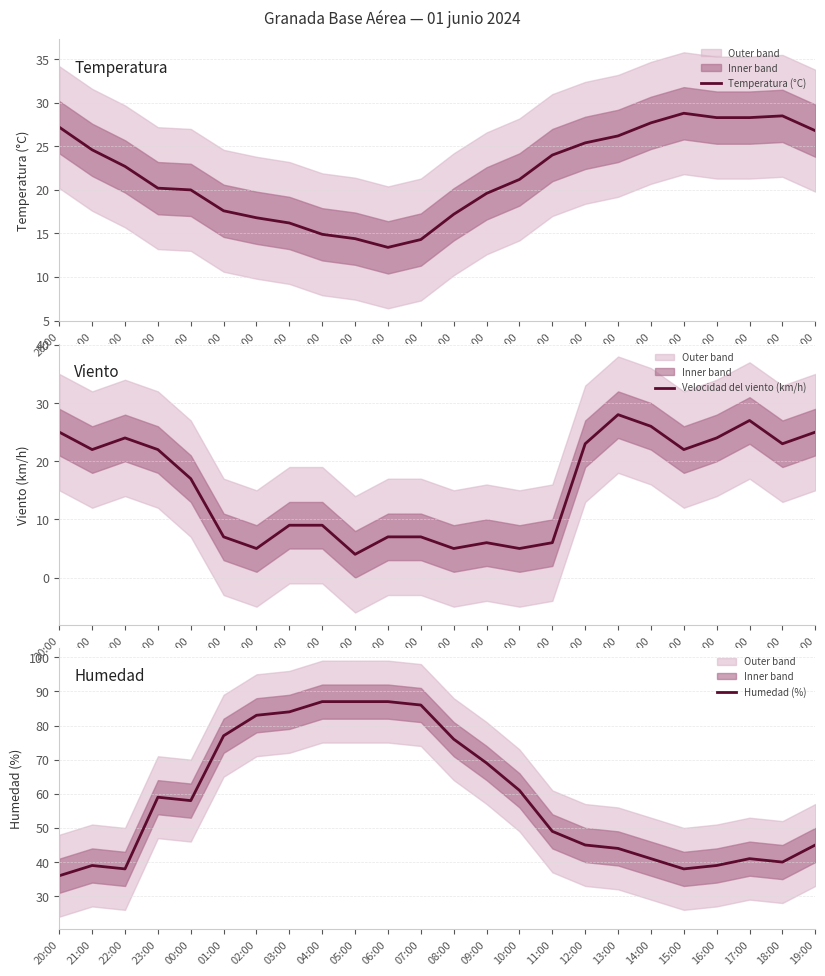

Reading left to right, what are all the values shown in this chart?

Temperatura (°C): 20:00=27.2	21:00=24.6	22:00=22.7	23:00=20.2	00:00=20.0	01:00=17.6	02:00=16.8	03:00=16.2	04:00=14.9	05:00=14.4	06:00=13.4	07:00=14.3	08:00=17.2	09:00=19.6	10:00=21.2	11:00=24.0	12:00=25.4	13:00=26.2	14:00=27.7	15:00=28.8	16:00=28.3	17:00=28.3	18:00=28.5	19:00=26.8
Velocidad del viento (km/h): 20:00=25.0	21:00=22.0	22:00=24.0	23:00=22.0	00:00=17.0	01:00=7.0	02:00=5.0	03:00=9.0	04:00=9.0	05:00=4.0	06:00=7.0	07:00=7.0	08:00=5.0	09:00=6.0	10:00=5.0	11:00=6.0	12:00=23.0	13:00=28.0	14:00=26.0	15:00=22.0	16:00=24.0	17:00=27.0	18:00=23.0	19:00=25.0
Humedad (%): 20:00=36.0	21:00=39.0	22:00=38.0	23:00=59.0	00:00=58.0	01:00=77.0	02:00=83.0	03:00=84.0	04:00=87.0	05:00=87.0	06:00=87.0	07:00=86.0	08:00=76.0	09:00=69.0	10:00=61.0	11:00=49.0	12:00=45.0	13:00=44.0	14:00=41.0	15:00=38.0	16:00=39.0	17:00=41.0	18:00=40.0	19:00=45.0